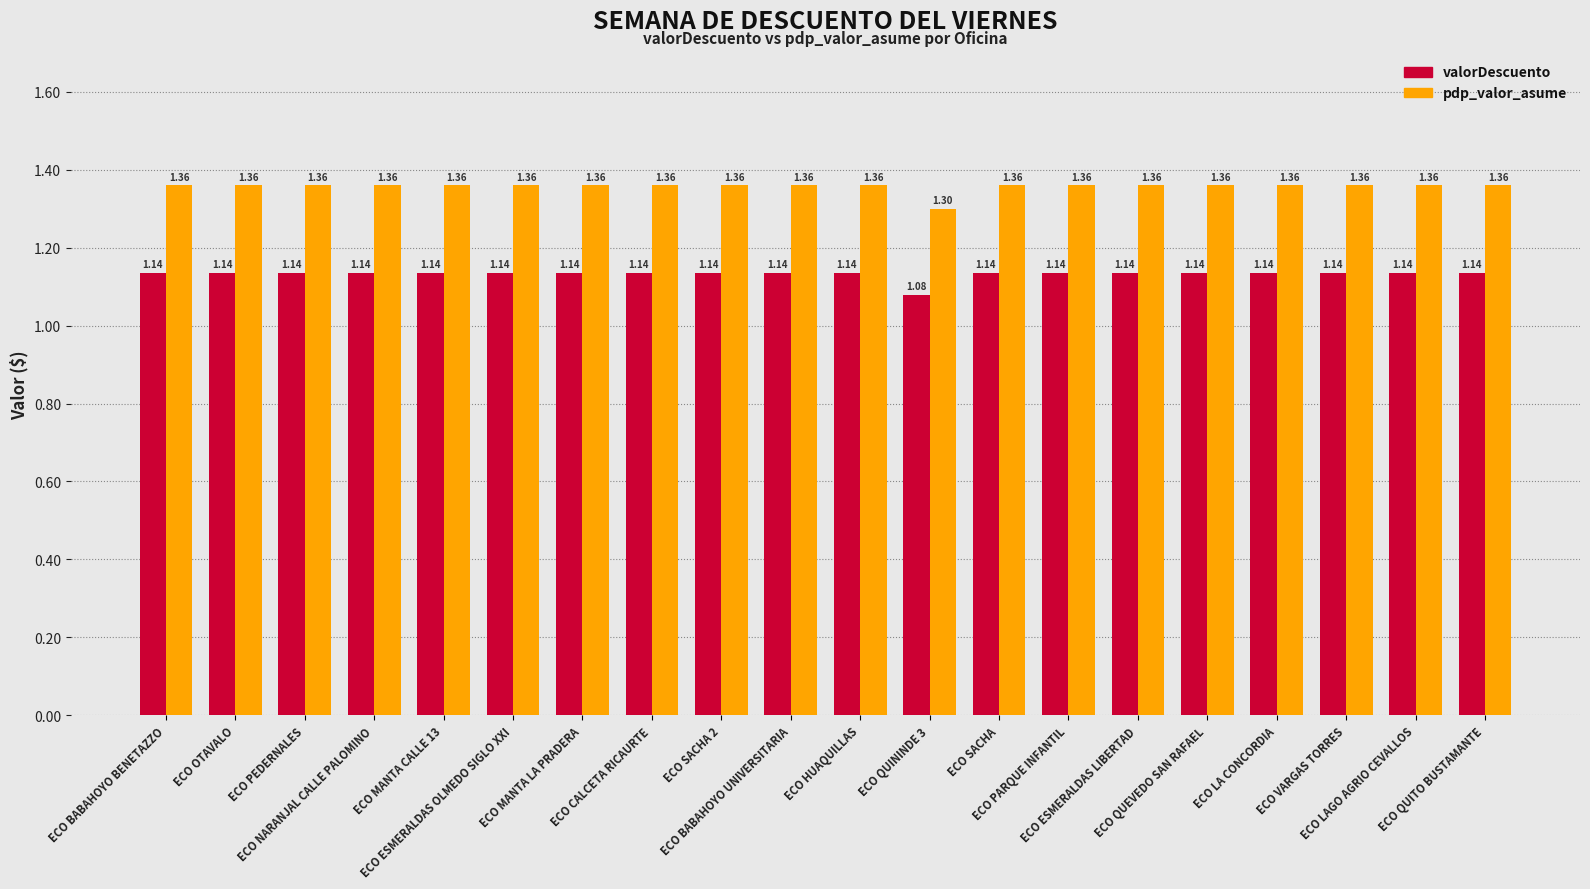

What are all the series names shown in the legend?

valorDescuento, pdp_valor_asume